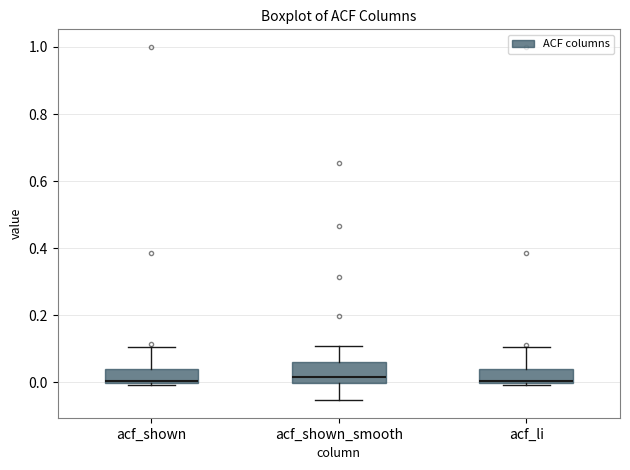

Where is the upper edge of the box for acf_shown on the y-axis? The values are not printed on the chart, so give them approximately, as read against the axis.

0.04